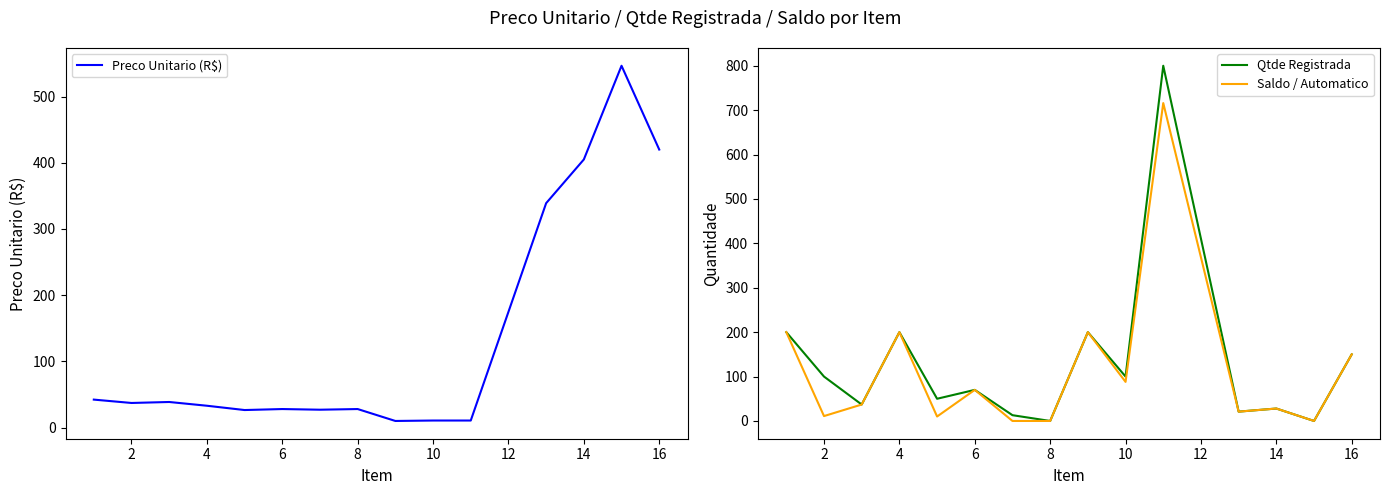

Is it true that Preco Unitario (R$) equals 405.0 at 14?

True